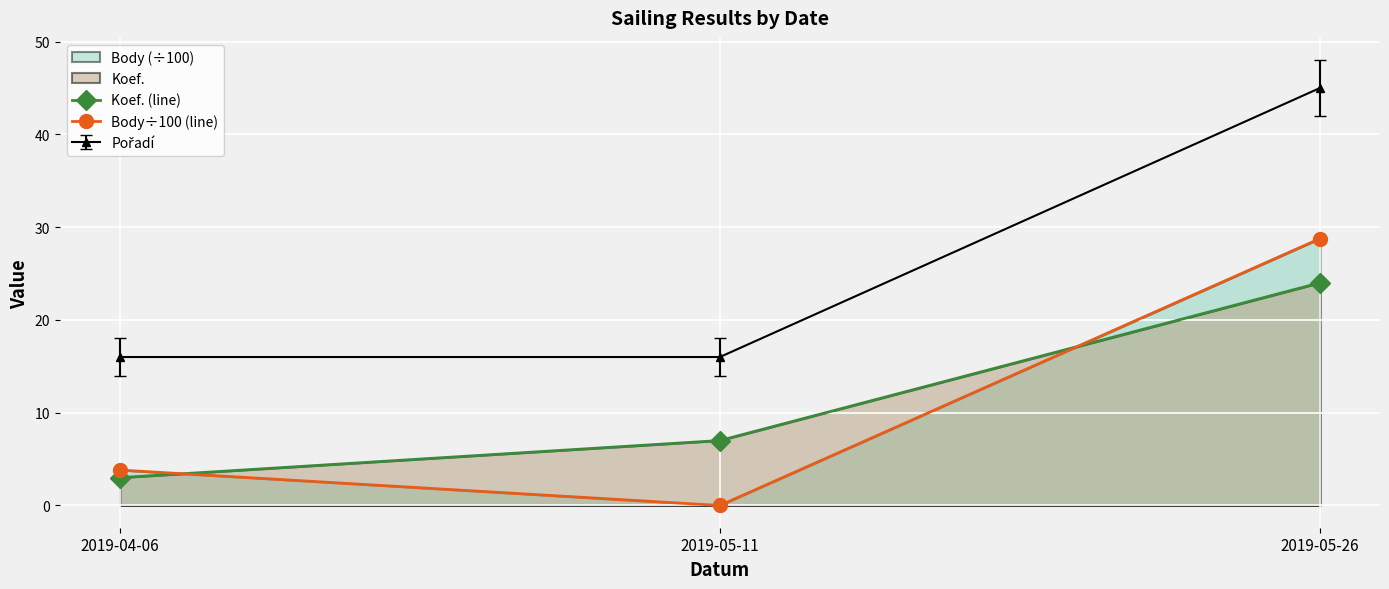

At which category is the sum across all series the highest?

2019-05-26